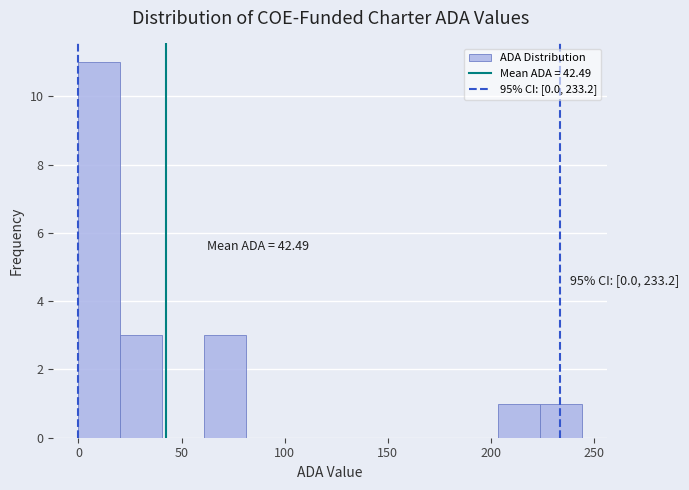

Which range on the x-axis has the tallest bar?

0 to 20